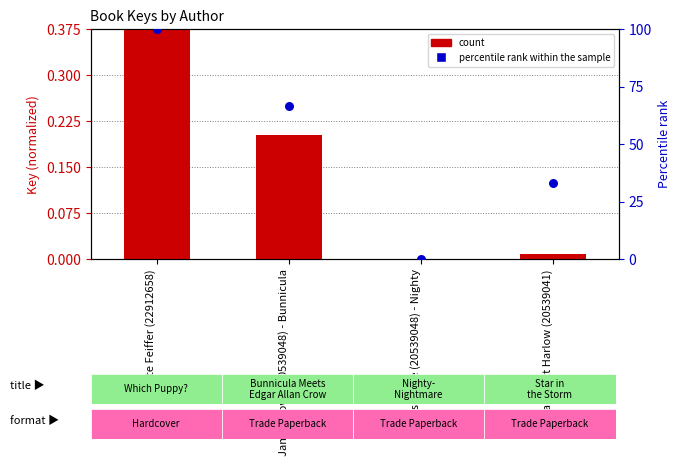

What are all the series names shown in the legend?

count, percentile rank within the sample